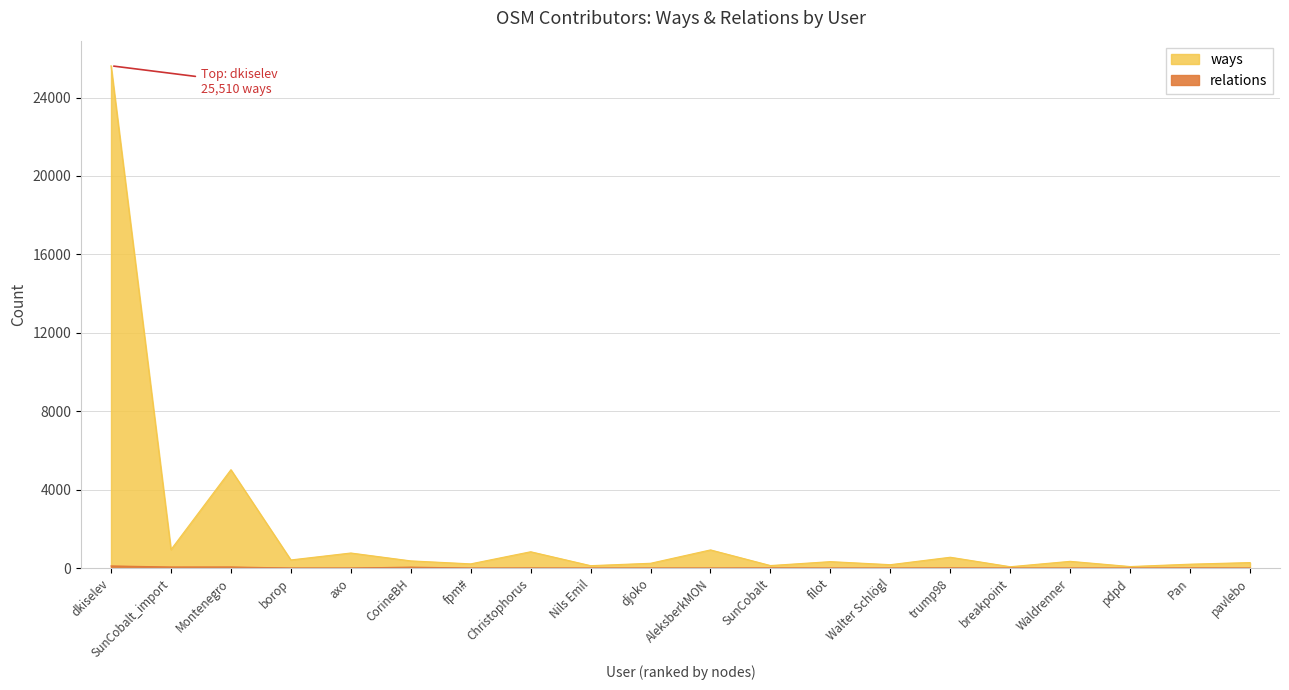

What is the sum of all ways values?

37589